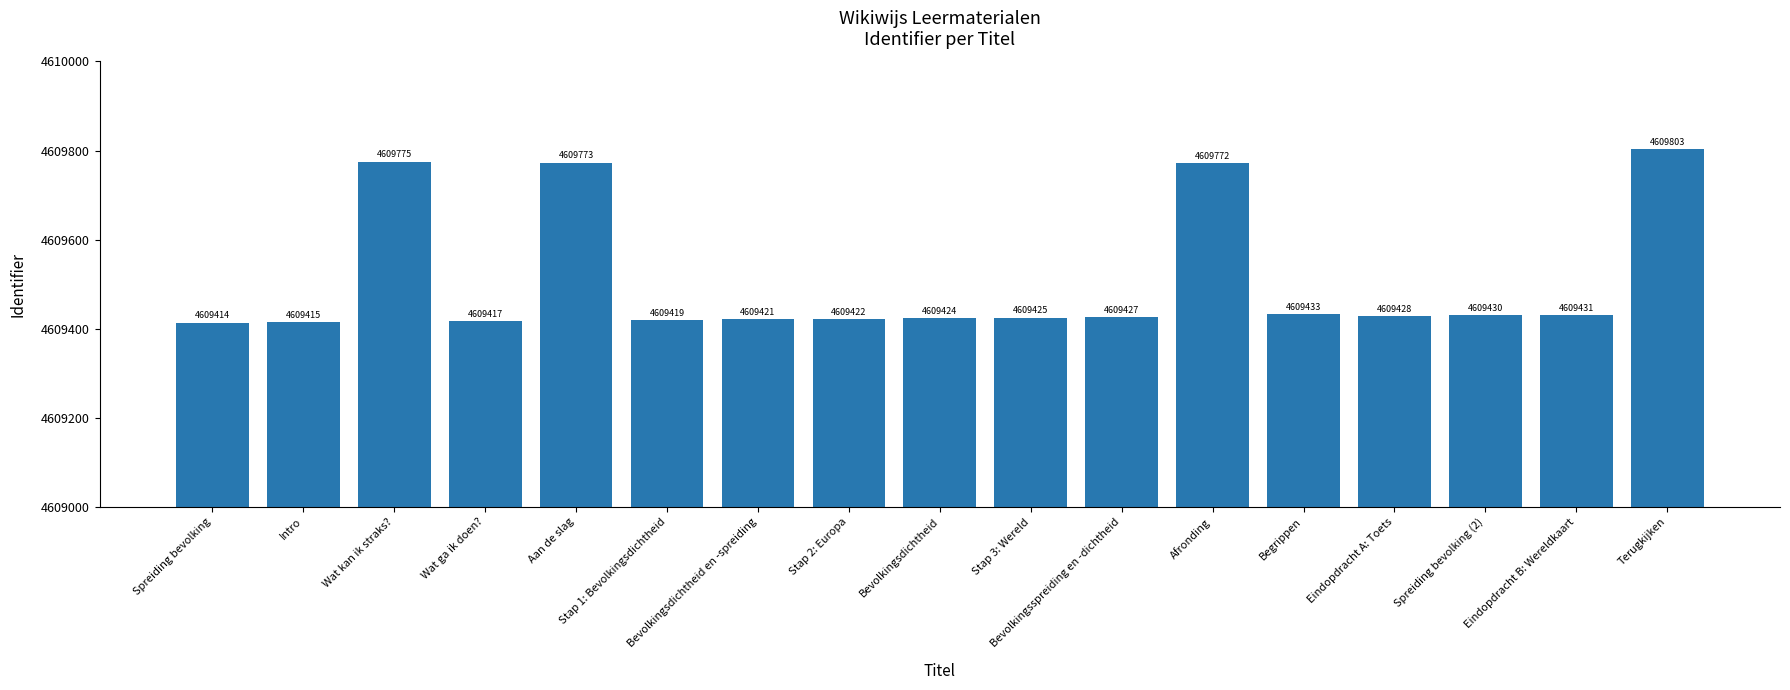

What value does the data have at Bevolkingsdichtheid, to the nearest 5?

4609425